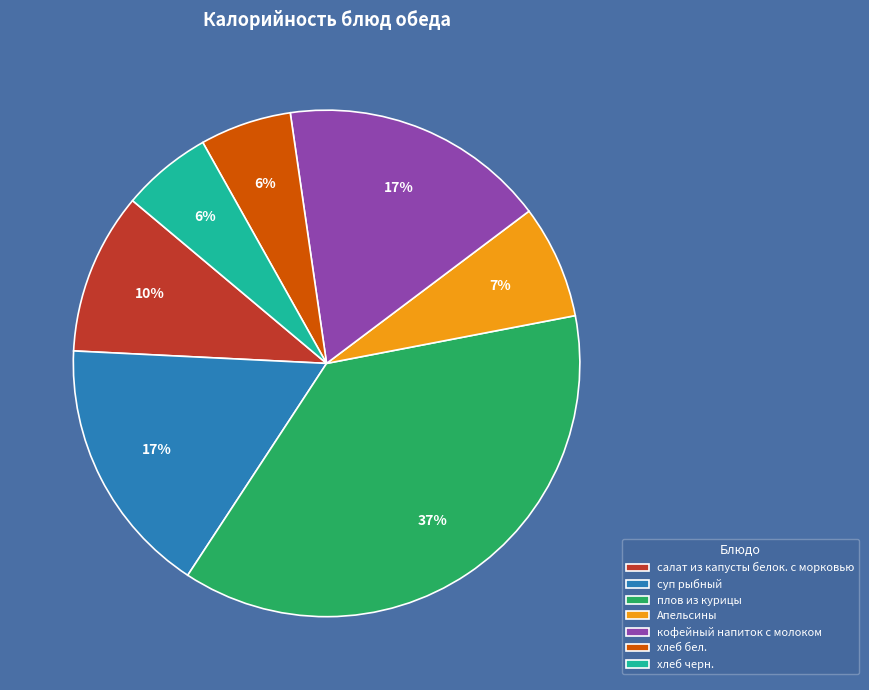

Combined, do салат из капусты белок. с морковью and хлеб бел. account for over 50%?

No